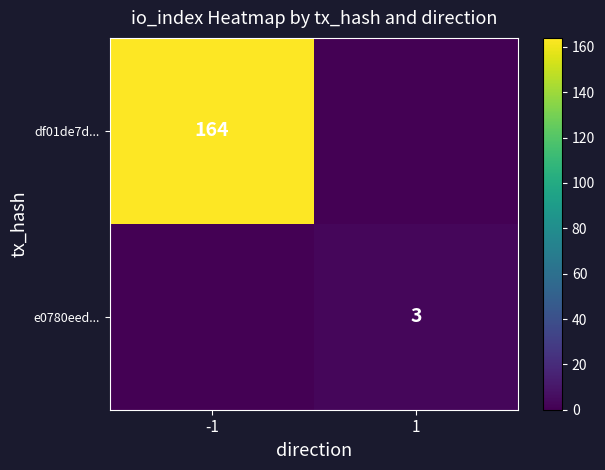

The df01de7d... series shows 36 at -1. True or false?

False